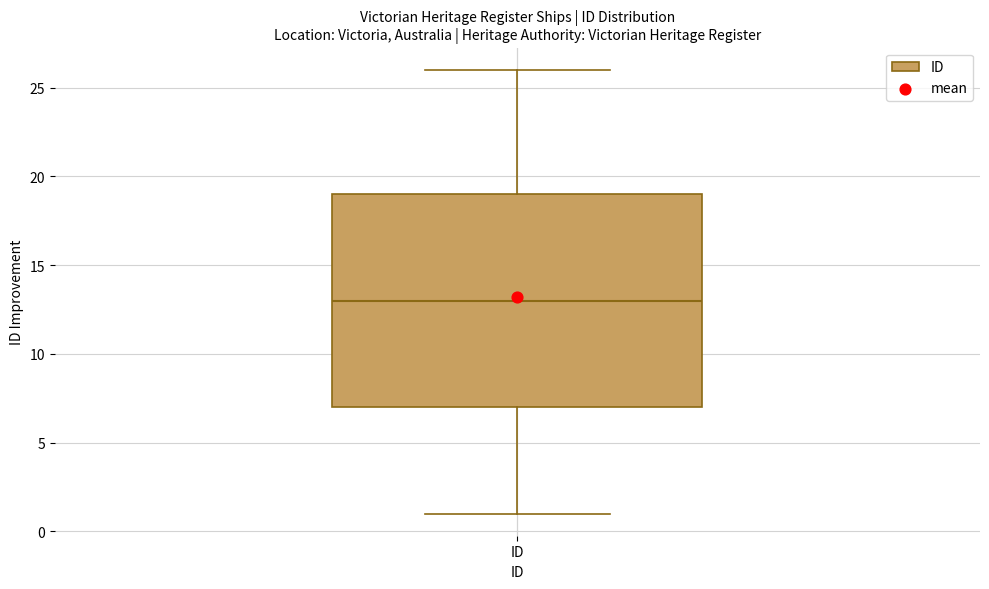

Read this box plot against the y-axis: the position of the median line, the range covered by the box, and the ends of both whiskers. The values are not printed on the chart, so give them approximately, as read against the axis.

median 13, box 7 to 19, whiskers 1 to 26